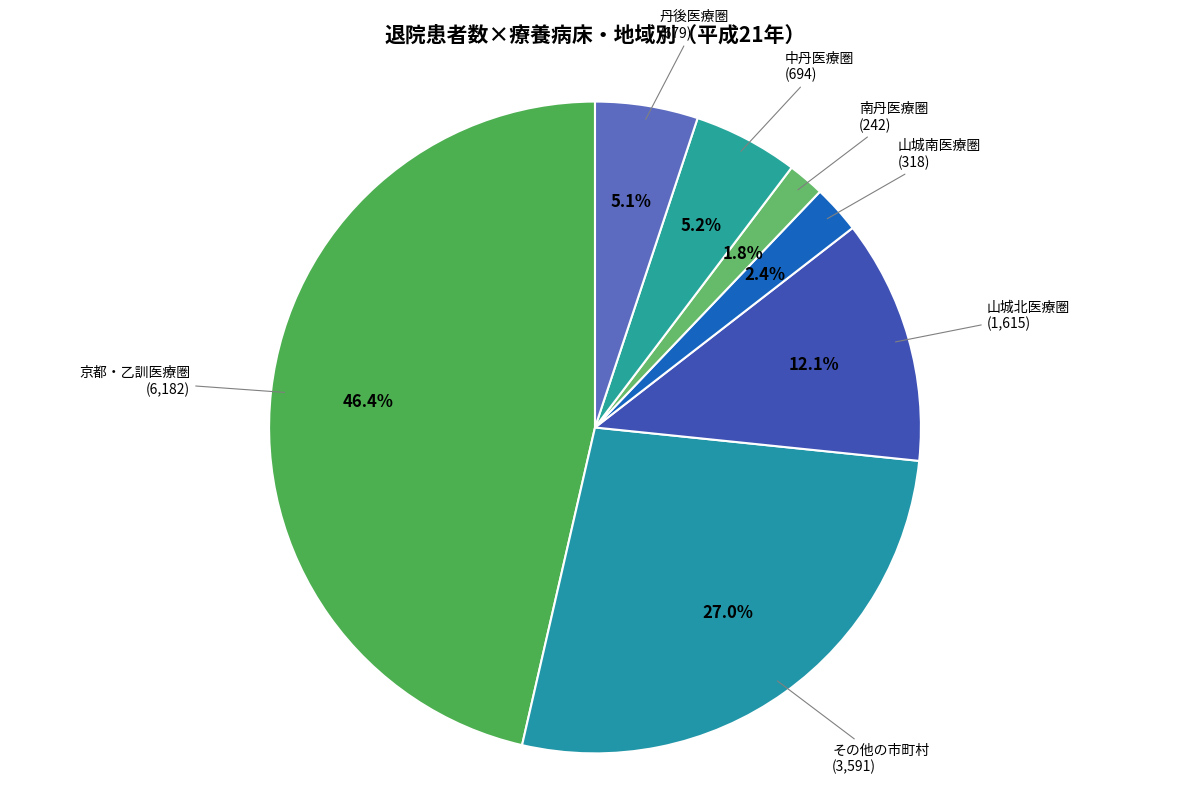

Does any single category account for the majority?

No